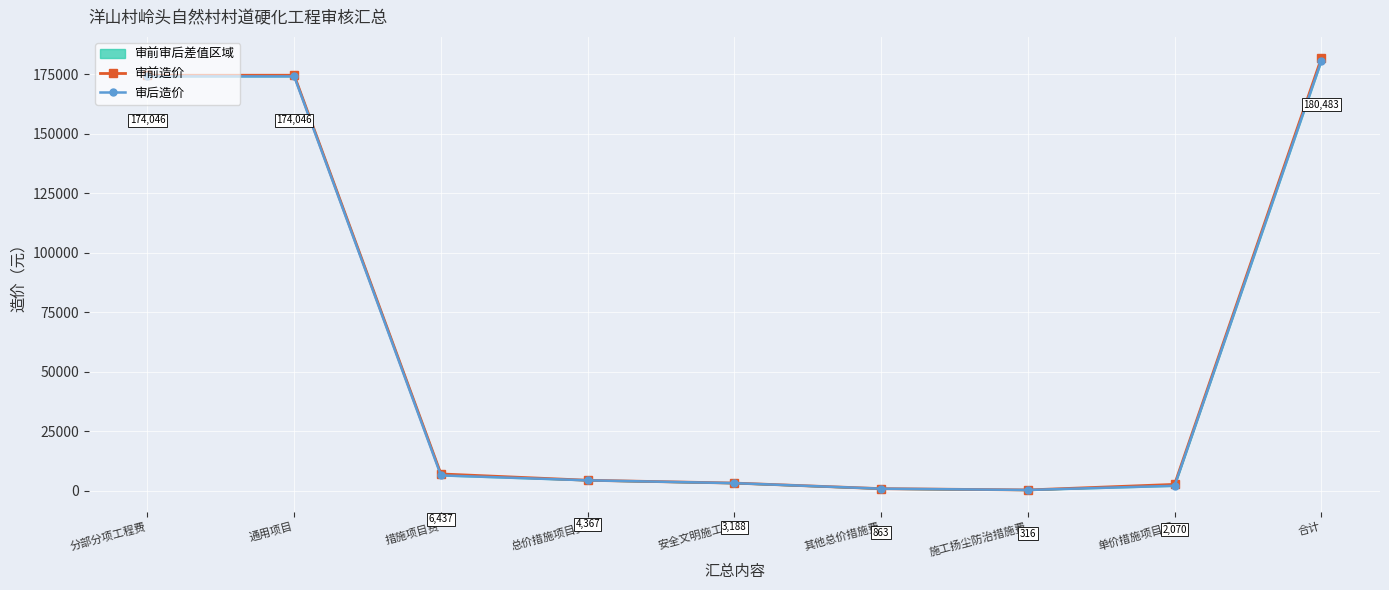

Which series has the largest total across all categories?

审前造价